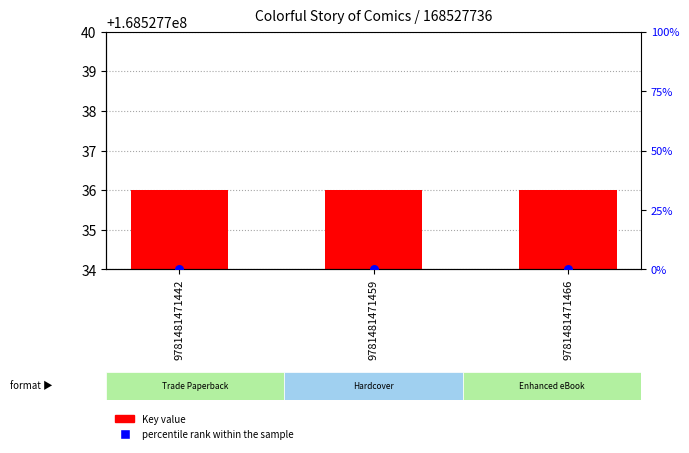

At which category is the sum across all series the highest?

9781481471442